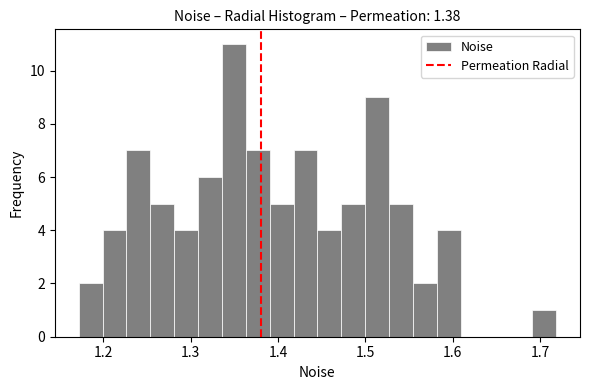

Read against the x-axis, roughly where is the centre of the tallest bar?

1.35